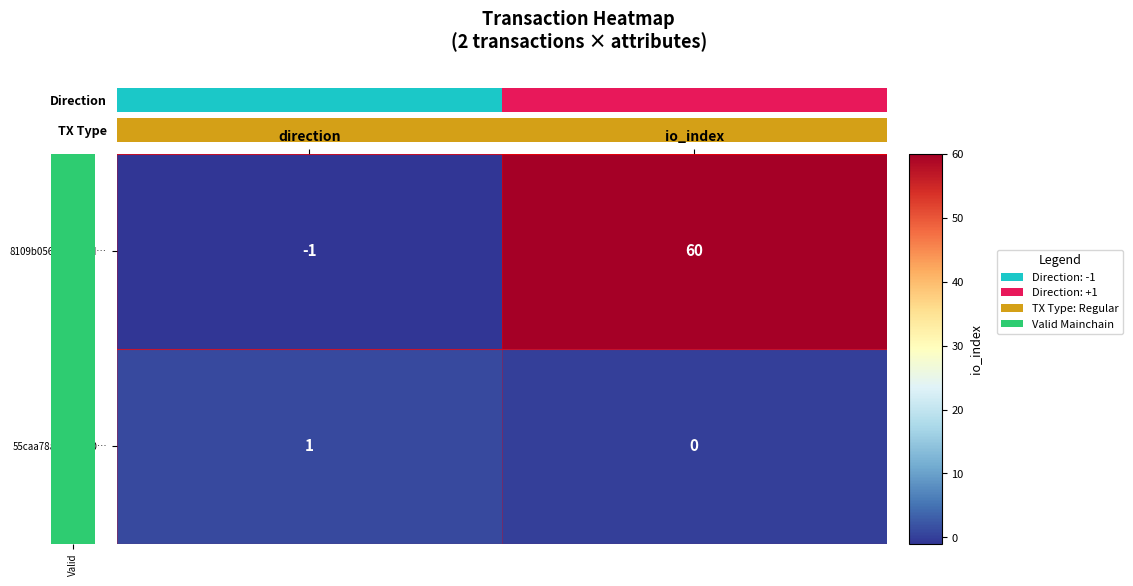

Is it true that 8109b05637ababfd… equals -1 at direction?

True